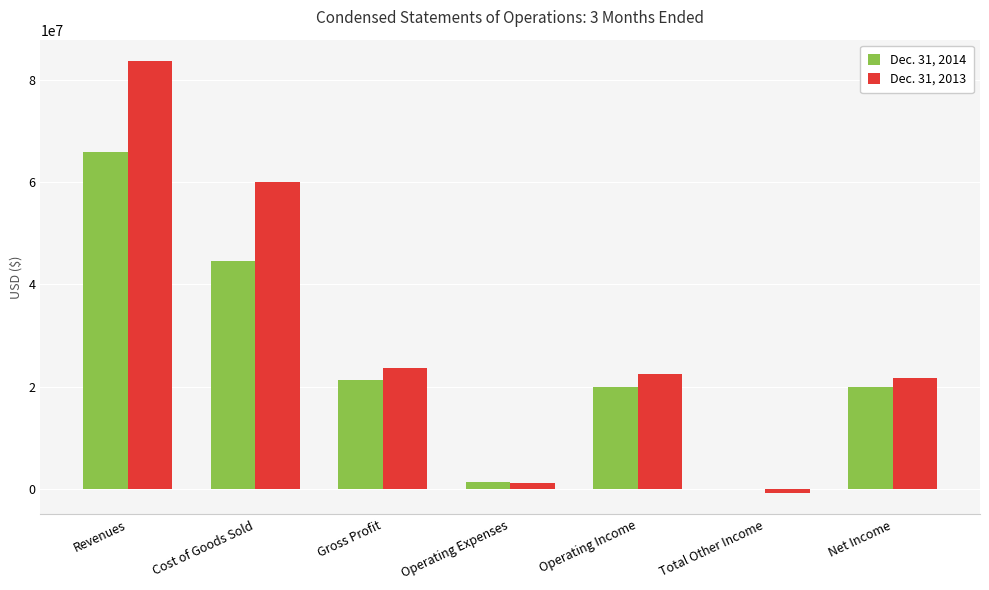

Is the value of Dec. 31, 2013 at Cost of Goods Sold greater than the value of Dec. 31, 2014 at Total Other Income?

Yes